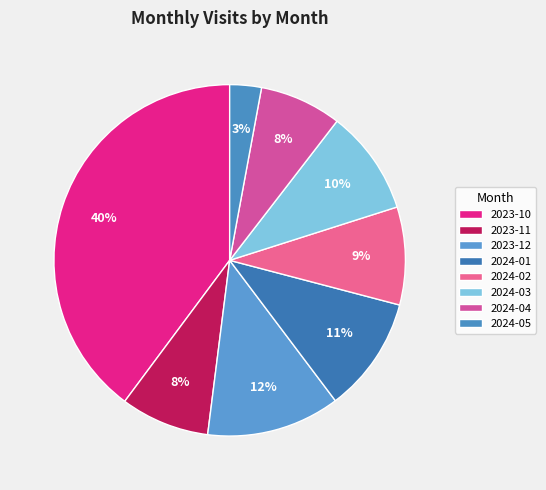

To the nearest percent, what percentage of the pie is 2024-03?

10%